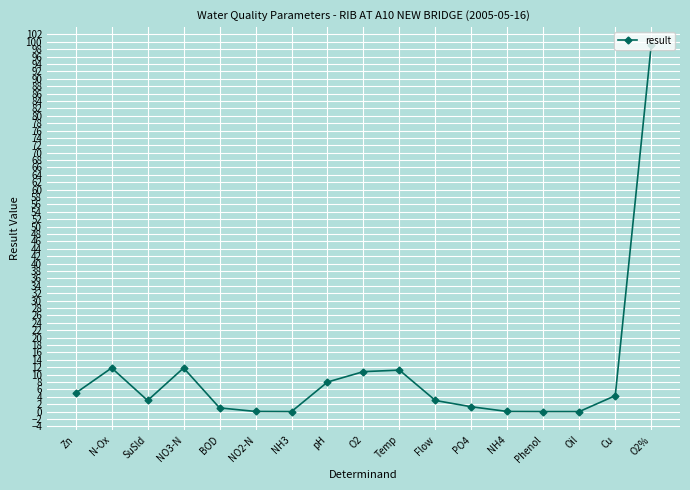

Where is the first local minimum?

SuSld